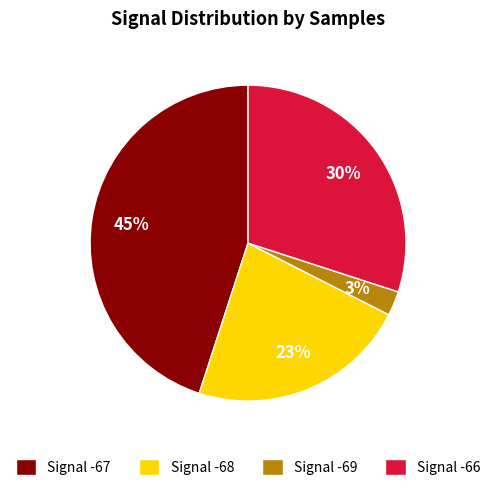

To the nearest percent, what percentage of the pie is Signal -67?

45%